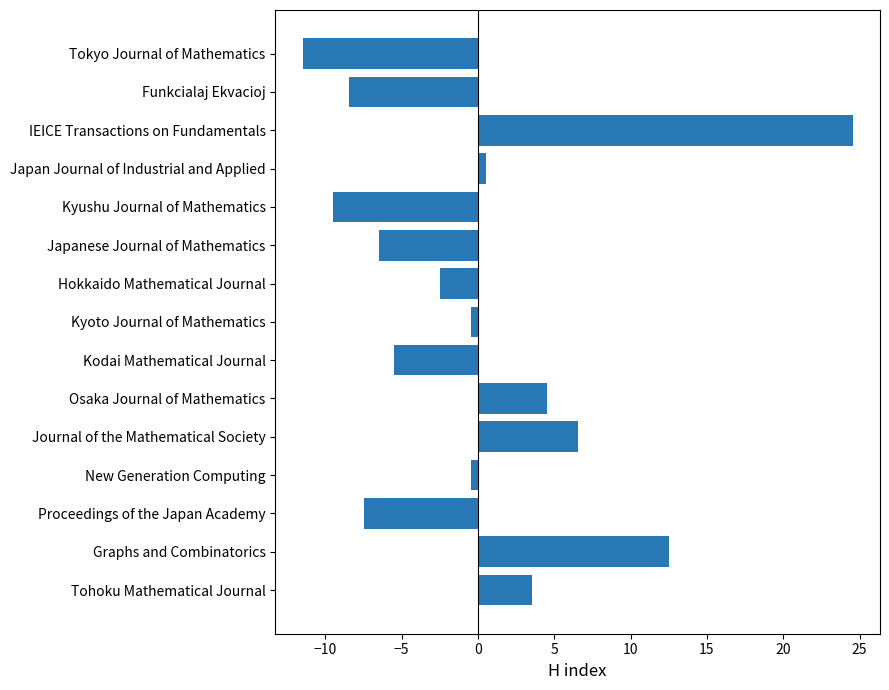

Is it true that the value at Hokkaido Mathematical Journal is -2.5?

True